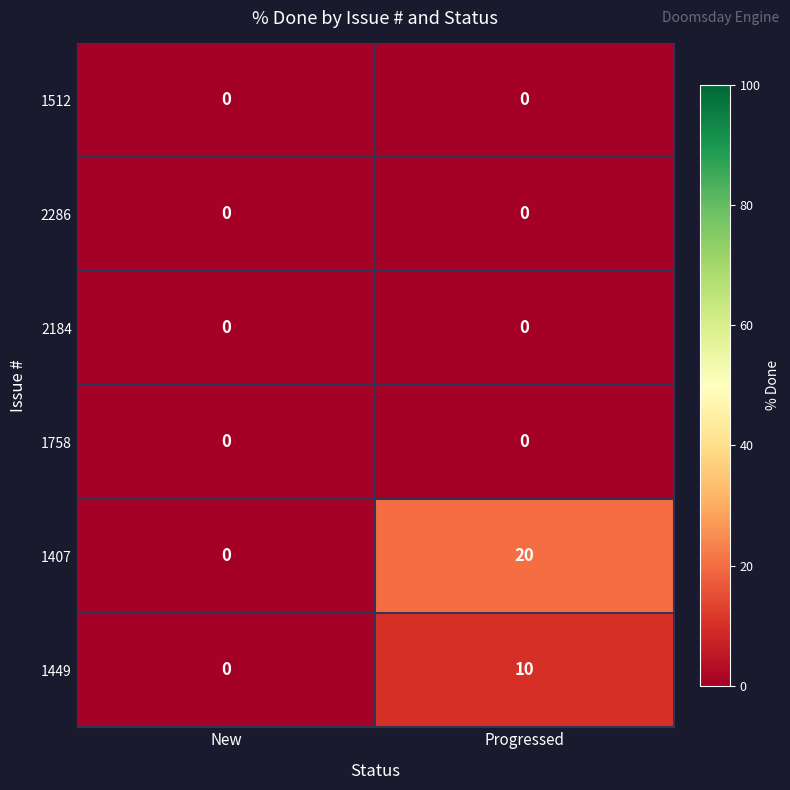

Which series has the largest total across all categories?

1407